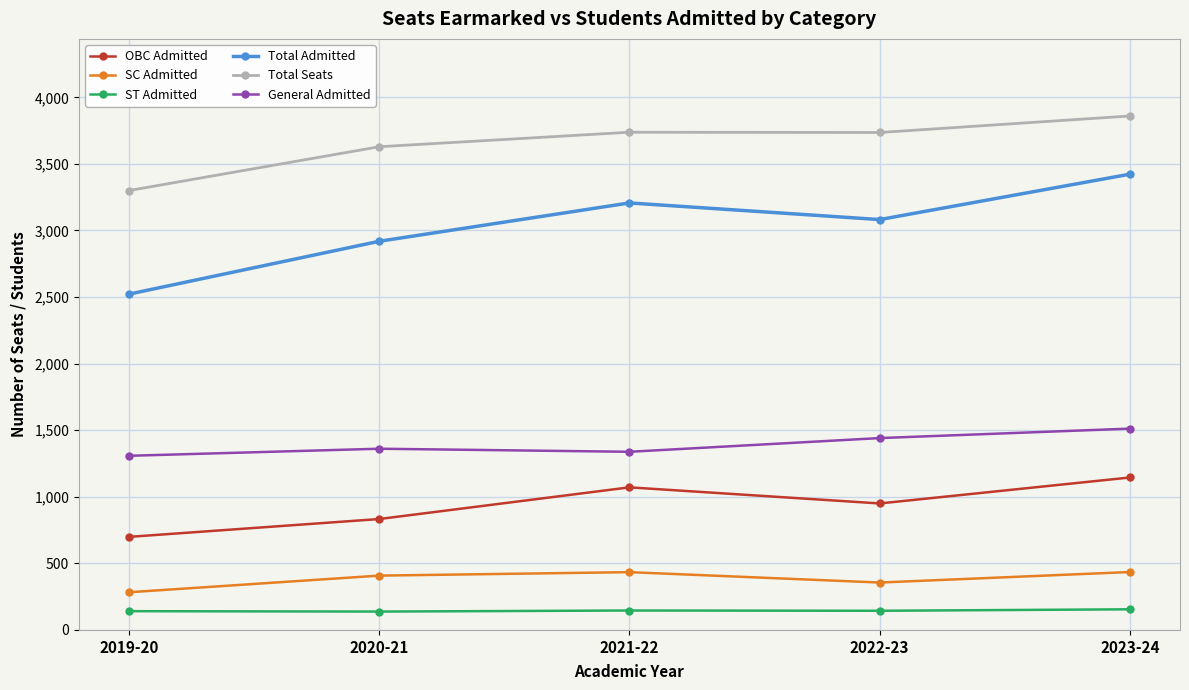

The value of OBC Admitted at 2019-20 is 1058. True or false?

False